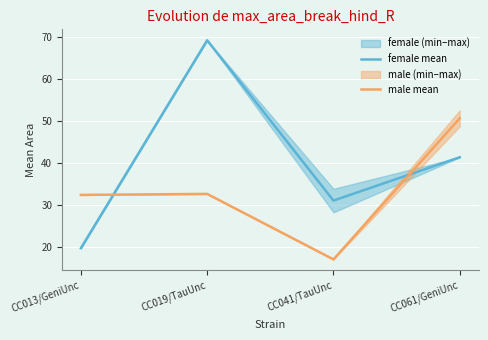

How many values in the female mean series are below 41?

2